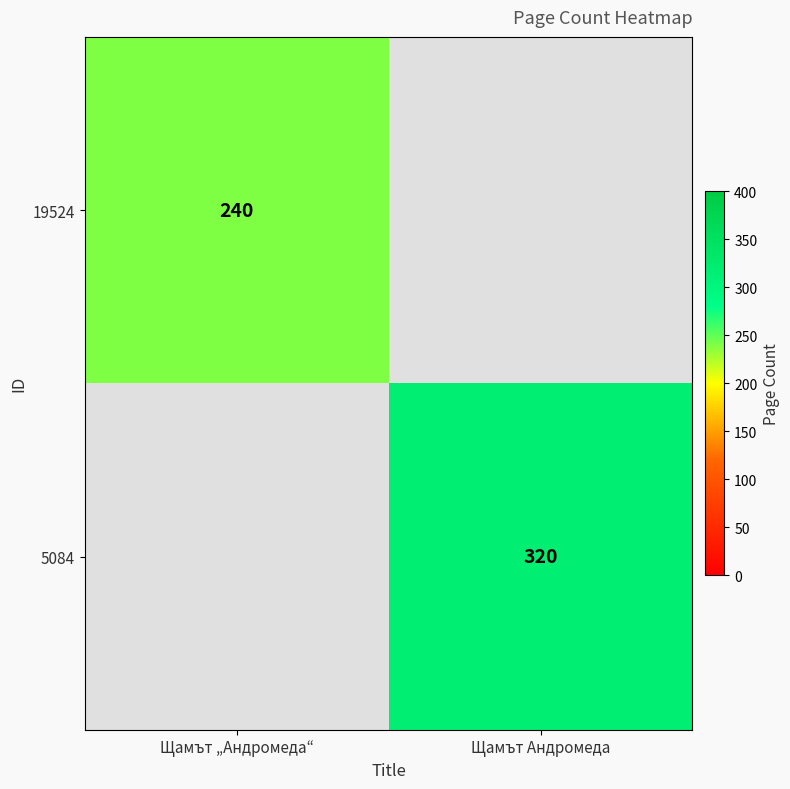

The 19524 series shows 359 at Щамът „Андромеда“. True or false?

False